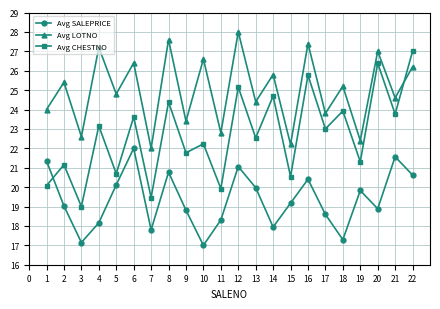

Read the Avg CHESTNO value at 20.

26.4